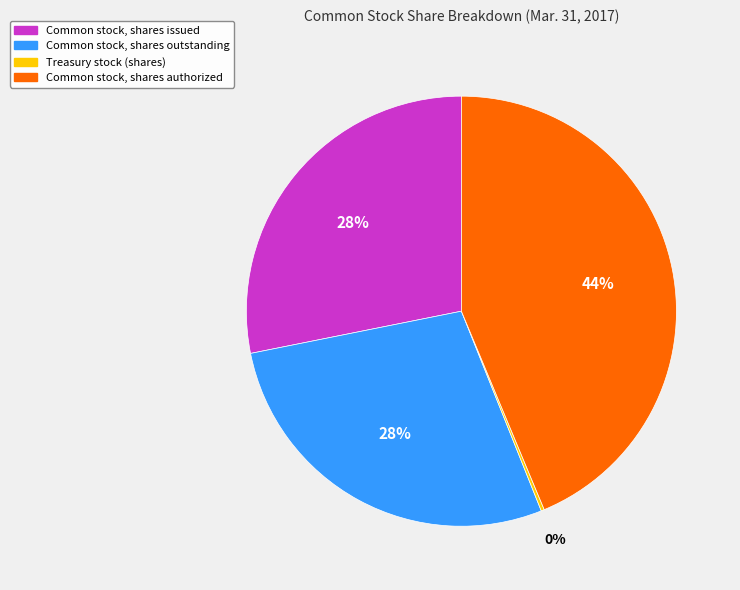

True or false: Common stock, shares authorized accounts for 57% of the total.

False